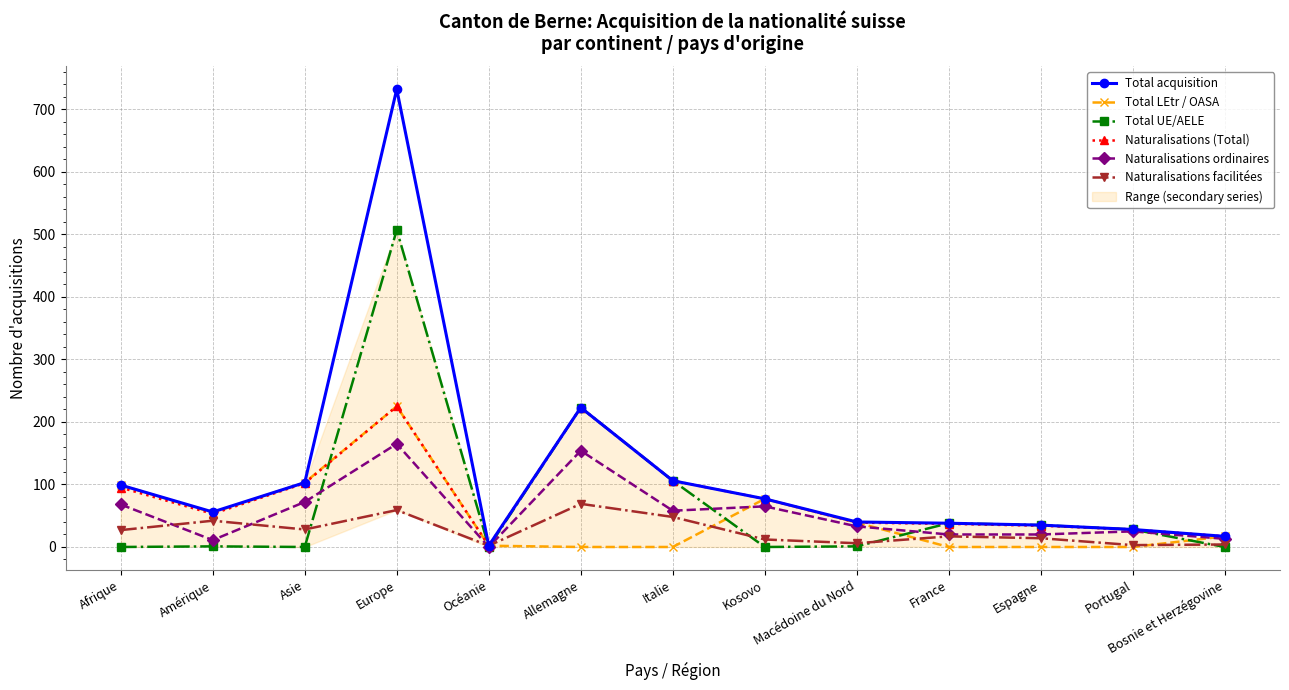

Reading left to right, transcribe all the data shown in this chart.

Total acquisition: Afrique=99	Amérique=56	Asie=103	Europe=732	Océanie=2	Allemagne=223	Italie=106	Kosovo=77	Macédoine du Nord=40	France=38	Espagne=35	Portugal=28	Bosnie et Herzégovine=17
Total LEtr / OASA: Afrique=99	Amérique=55	Asie=103	Europe=225	Océanie=2	Allemagne=0	Italie=0	Kosovo=77	Macédoine du Nord=39	France=0	Espagne=0	Portugal=0	Bosnie et Herzégovine=17
Total UE/AELE: Afrique=0	Amérique=1	Asie=0	Europe=507	Océanie=0	Allemagne=223	Italie=106	Kosovo=0	Macédoine du Nord=1	France=38	Espagne=35	Portugal=28	Bosnie et Herzégovine=0
Naturalisations (Total): Afrique=95	Amérique=53	Asie=102	Europe=225	Océanie=2	Allemagne=223	Italie=106	Kosovo=77	Macédoine du Nord=39	France=37	Espagne=34	Portugal=28	Bosnie et Herzégovine=17
Naturalisations ordinaires: Afrique=68	Amérique=11	Asie=72	Europe=165	Océanie=0	Allemagne=154	Italie=58	Kosovo=65	Macédoine du Nord=33	France=20	Espagne=20	Portugal=25	Bosnie et Herzégovine=13
Naturalisations facilitées: Afrique=27	Amérique=42	Asie=28	Europe=59	Océanie=2	Allemagne=69	Italie=48	Kosovo=12	Macédoine du Nord=6	France=17	Espagne=14	Portugal=3	Bosnie et Herzégovine=4